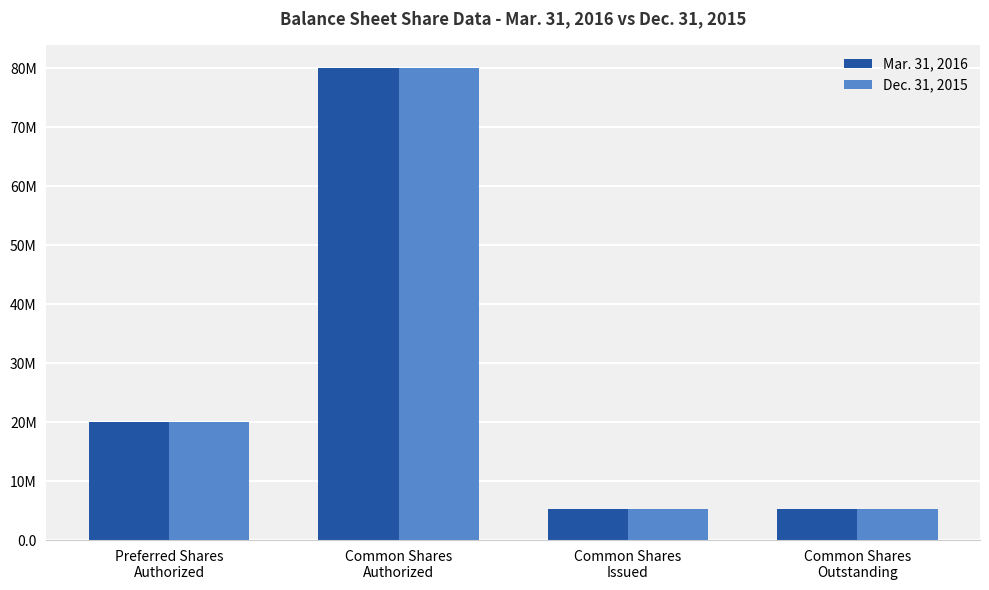

Does the chart contain any negative values?

No